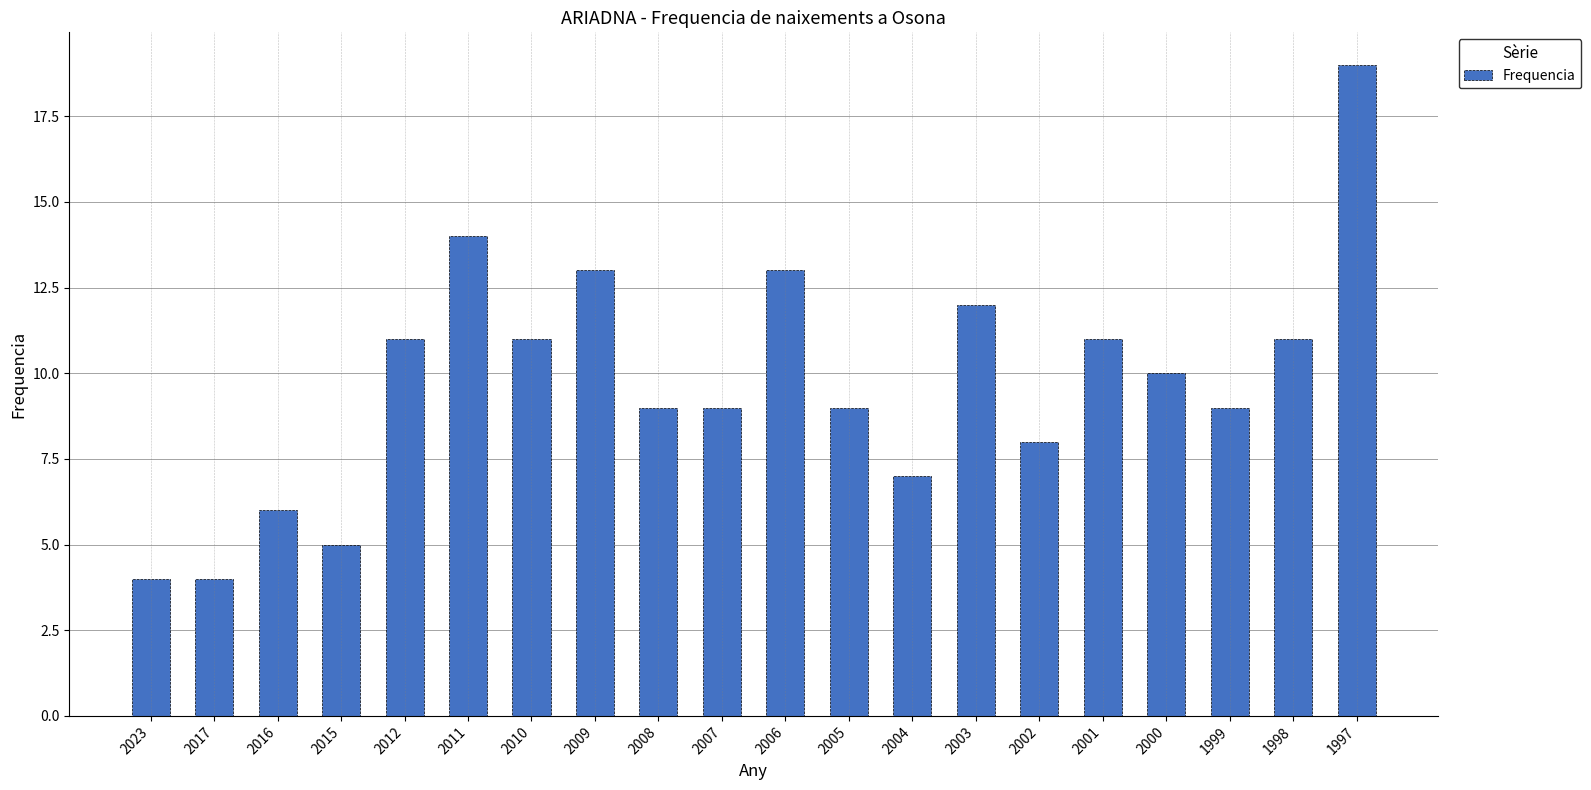

Approximately how many times larger is the value at 2016 compared to 2008?

0.7